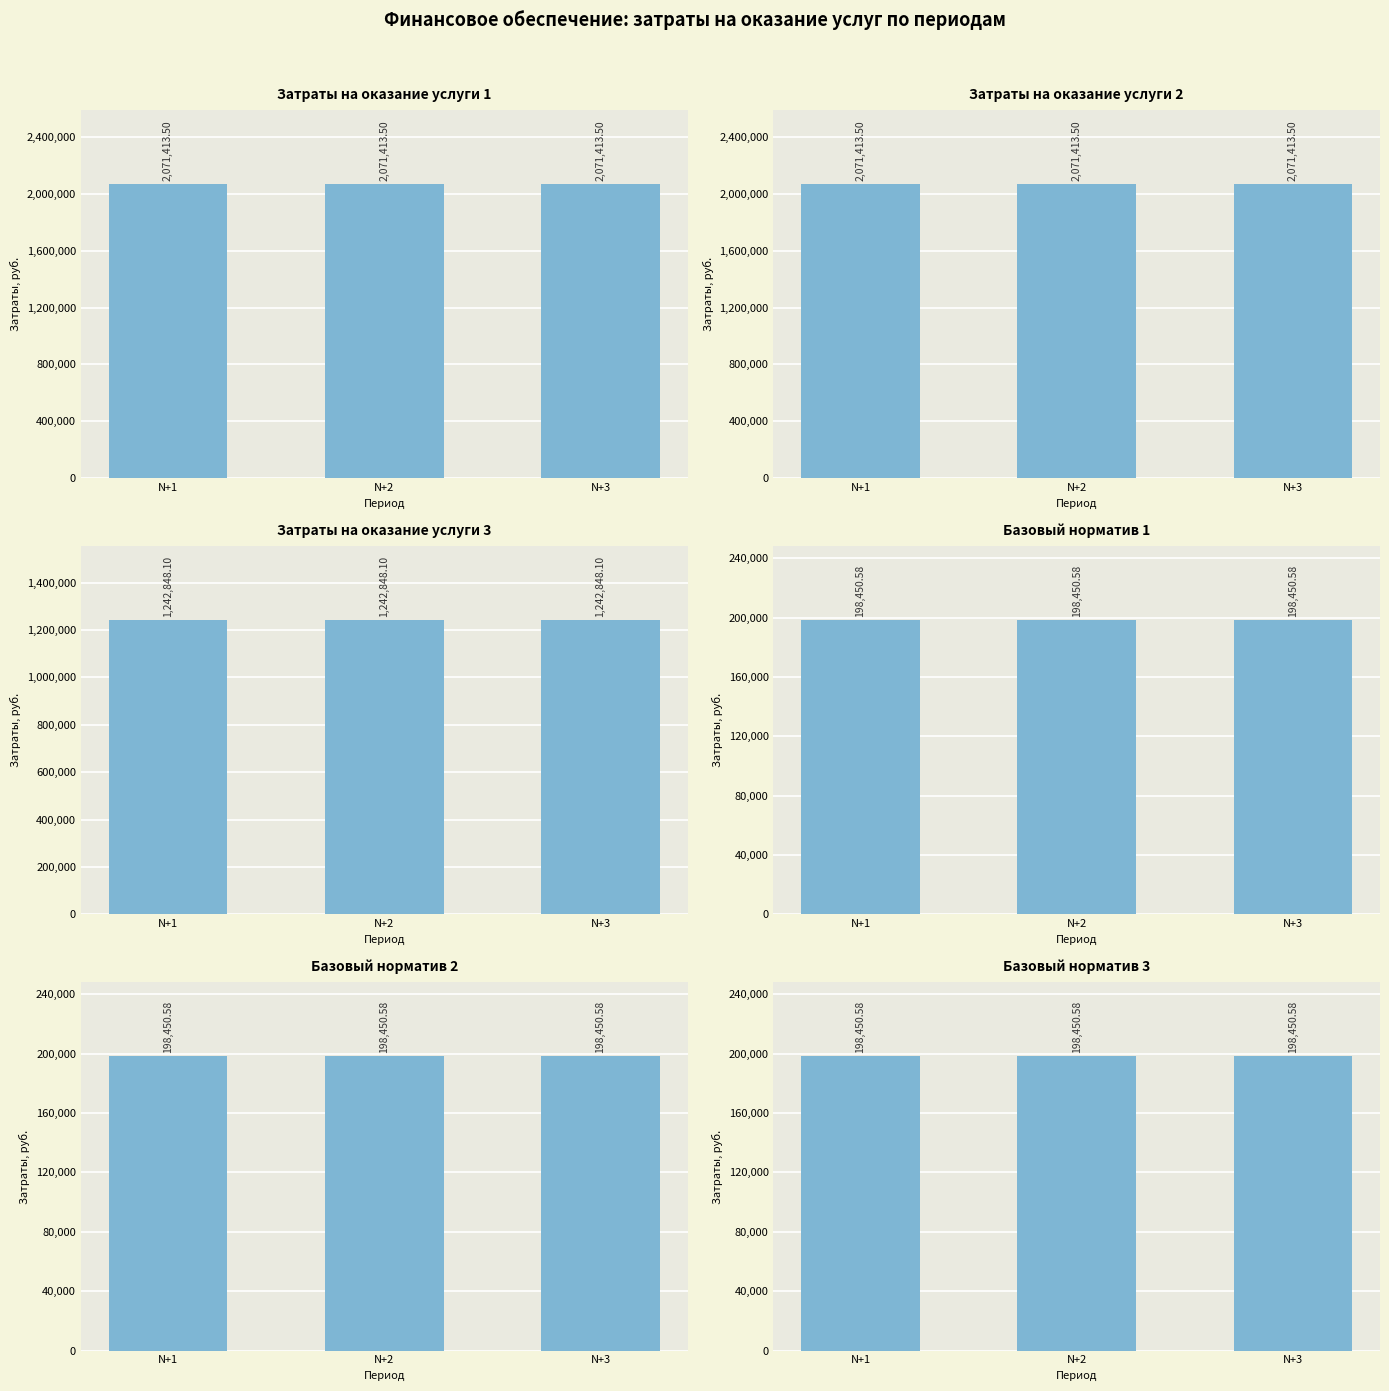

Reading left to right, extract all data points from this chart.

Затраты на оказание услуги 1: N+1=2071413.5	N+2=2071413.5	N+3=2071413.5
Затраты на оказание услуги 2: N+1=2071413.5	N+2=2071413.5	N+3=2071413.5
Затраты на оказание услуги 3: N+1=1242848.1	N+2=1242848.1	N+3=1242848.1
Базовый норматив 1: N+1=198450.6	N+2=198450.6	N+3=198450.6
Базовый норматив 2: N+1=198450.6	N+2=198450.6	N+3=198450.6
Базовый норматив 3: N+1=198450.6	N+2=198450.6	N+3=198450.6